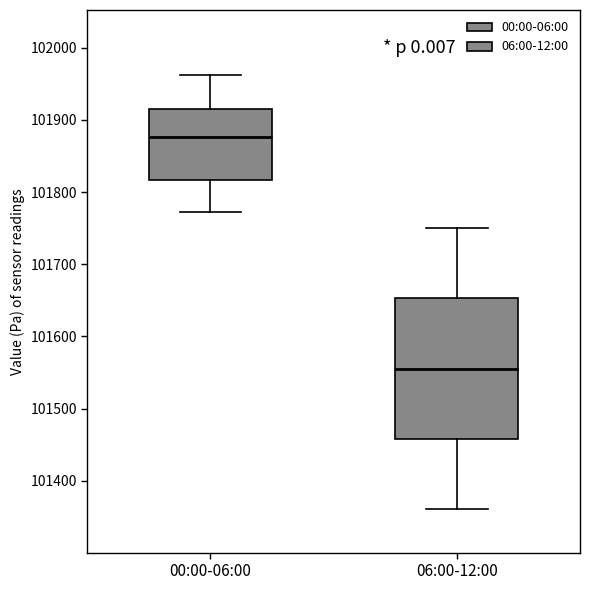

Comparing the boxes themselves (not the whiskers), which one is the tallest?

06:00-12:00